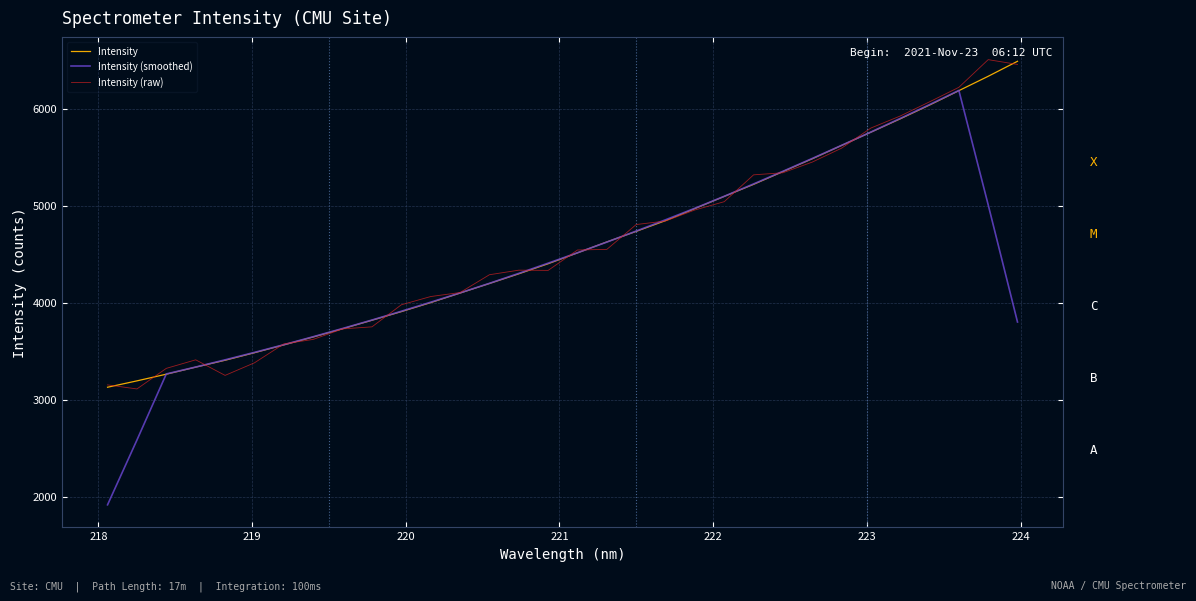

What is the lowest value of the Intensity (smoothed) series?

1917.3